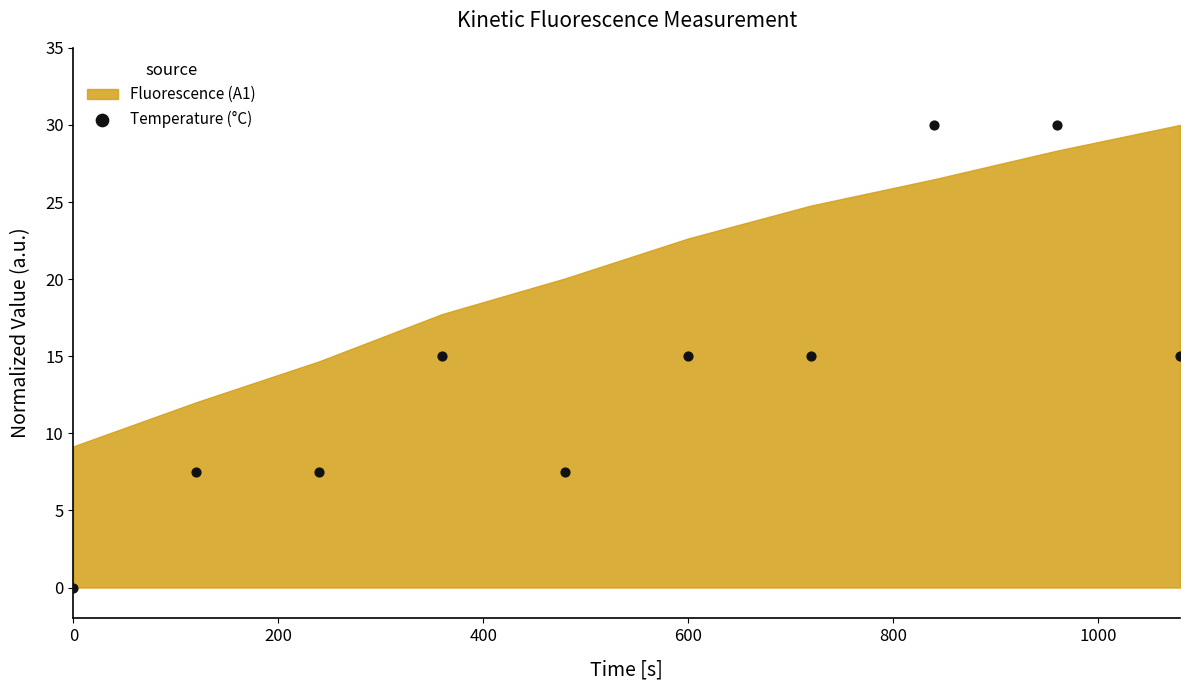

What is the range of X values (max minus min)?

1080.0